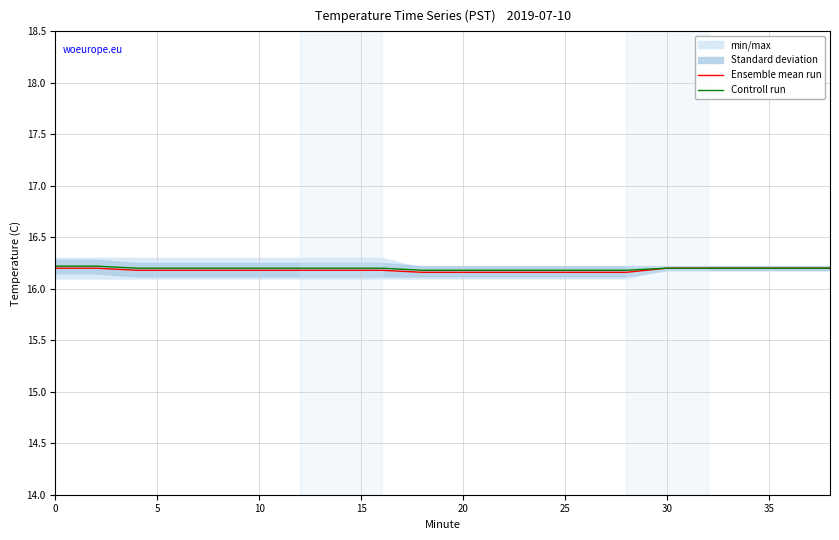

Count the Ensemble mean run values in the range 16 to 17.

20